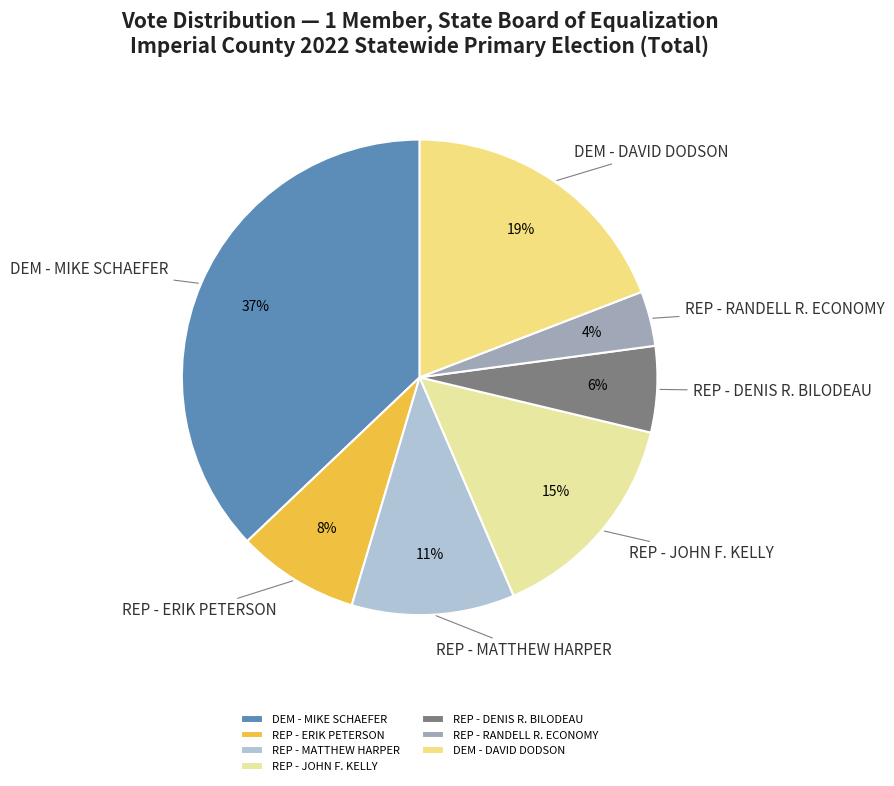

Which slice is the smallest?

REP - RANDELL R. ECONOMY